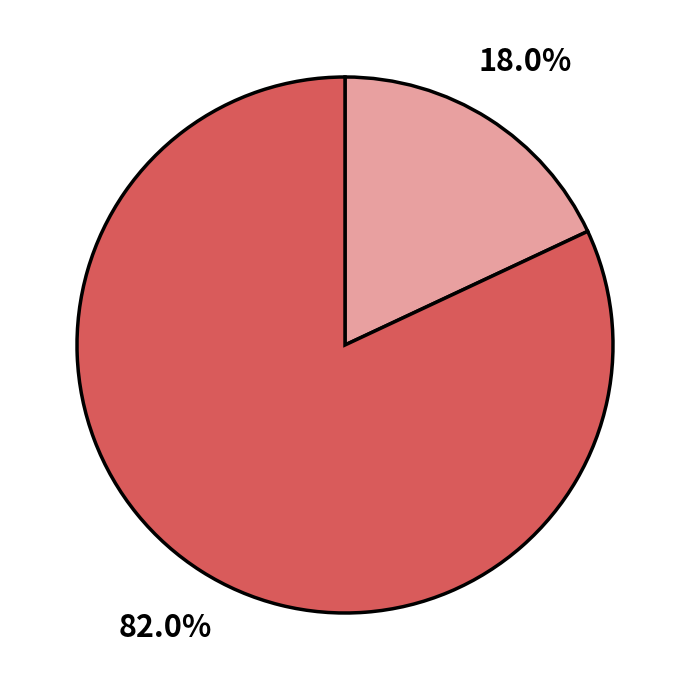

Does any single category account for the majority?

Yes